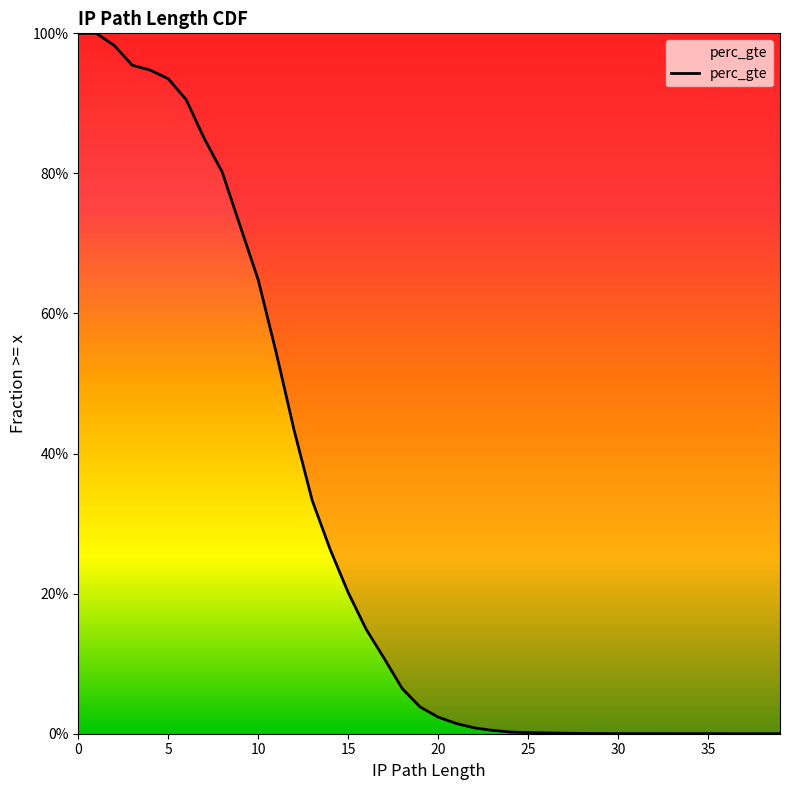

True or false: there are more than 0 points higher than both neighbors.

False